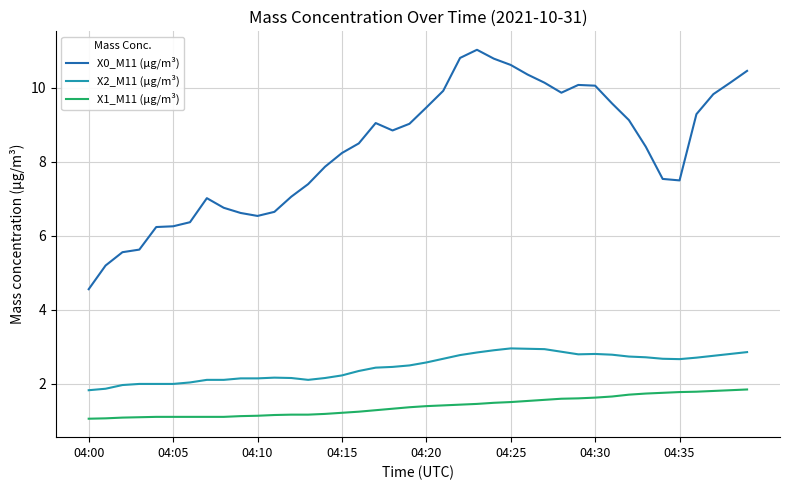

Which series has the largest range (max minus min)?

X0_M11 (μg/m³)